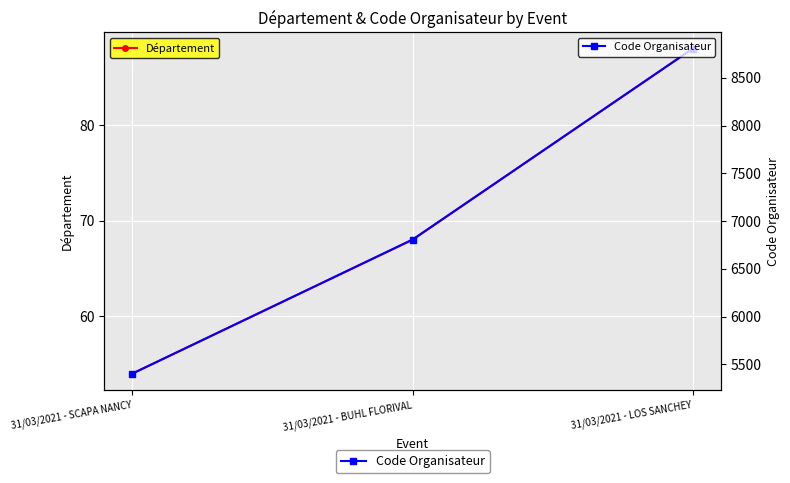

What is the difference between the highest and lowest values at 31/03/2021 - BUHL FLORIVAL?

6738